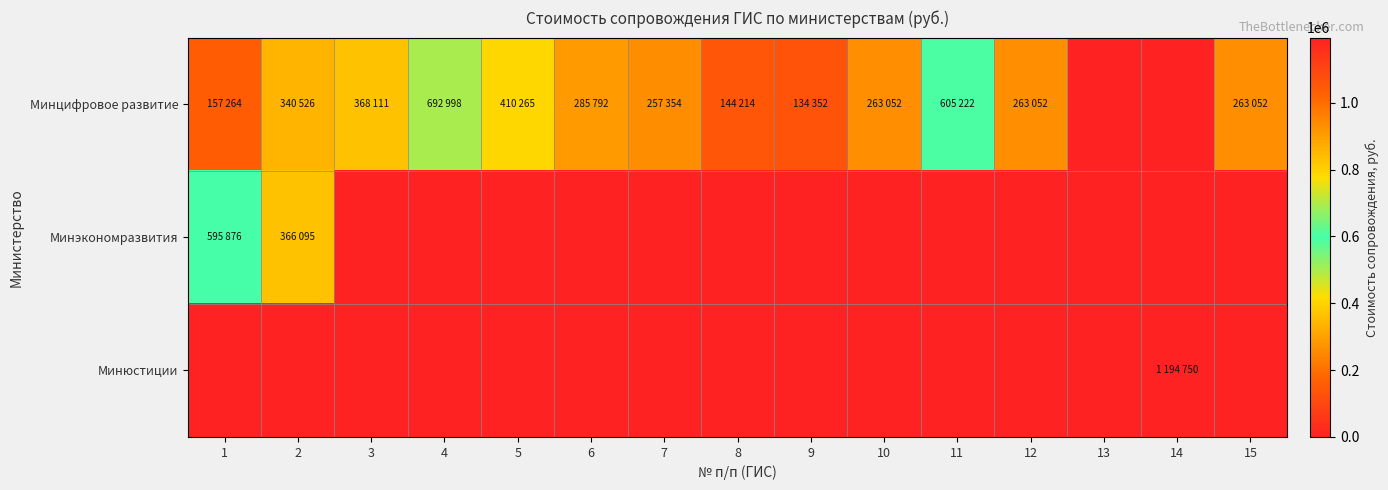

At how many categories does at least one series exceed 1111497?

1